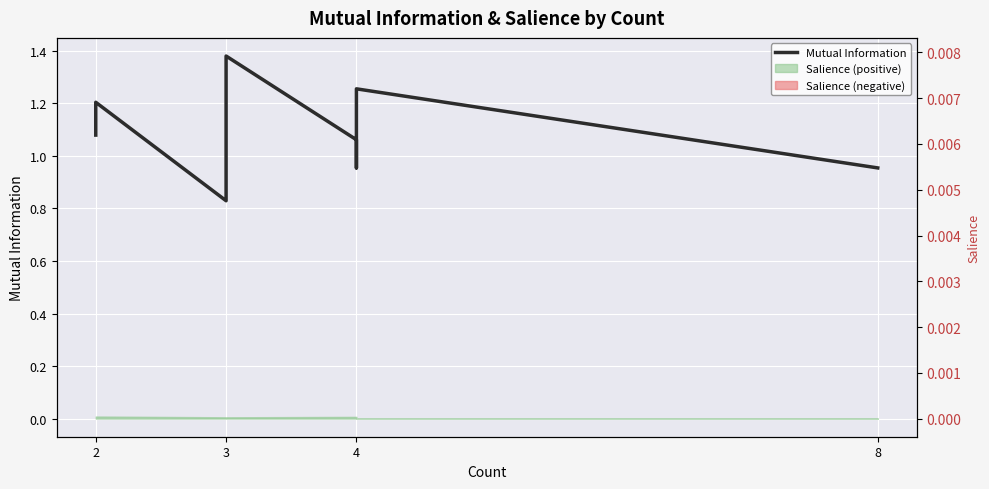

What is the minimum value for Mutual Information?

0.8